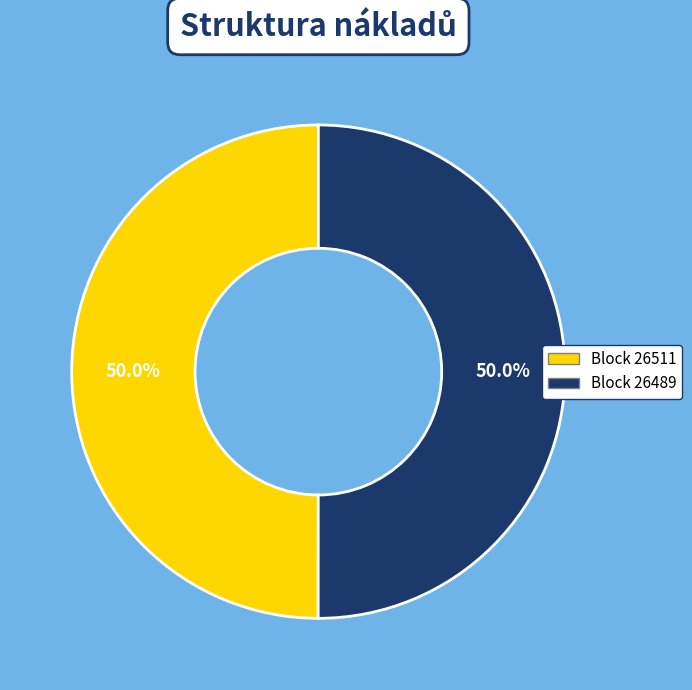

Approximately how many times larger is the value at Block 26511 compared to Block 26489?

1.0